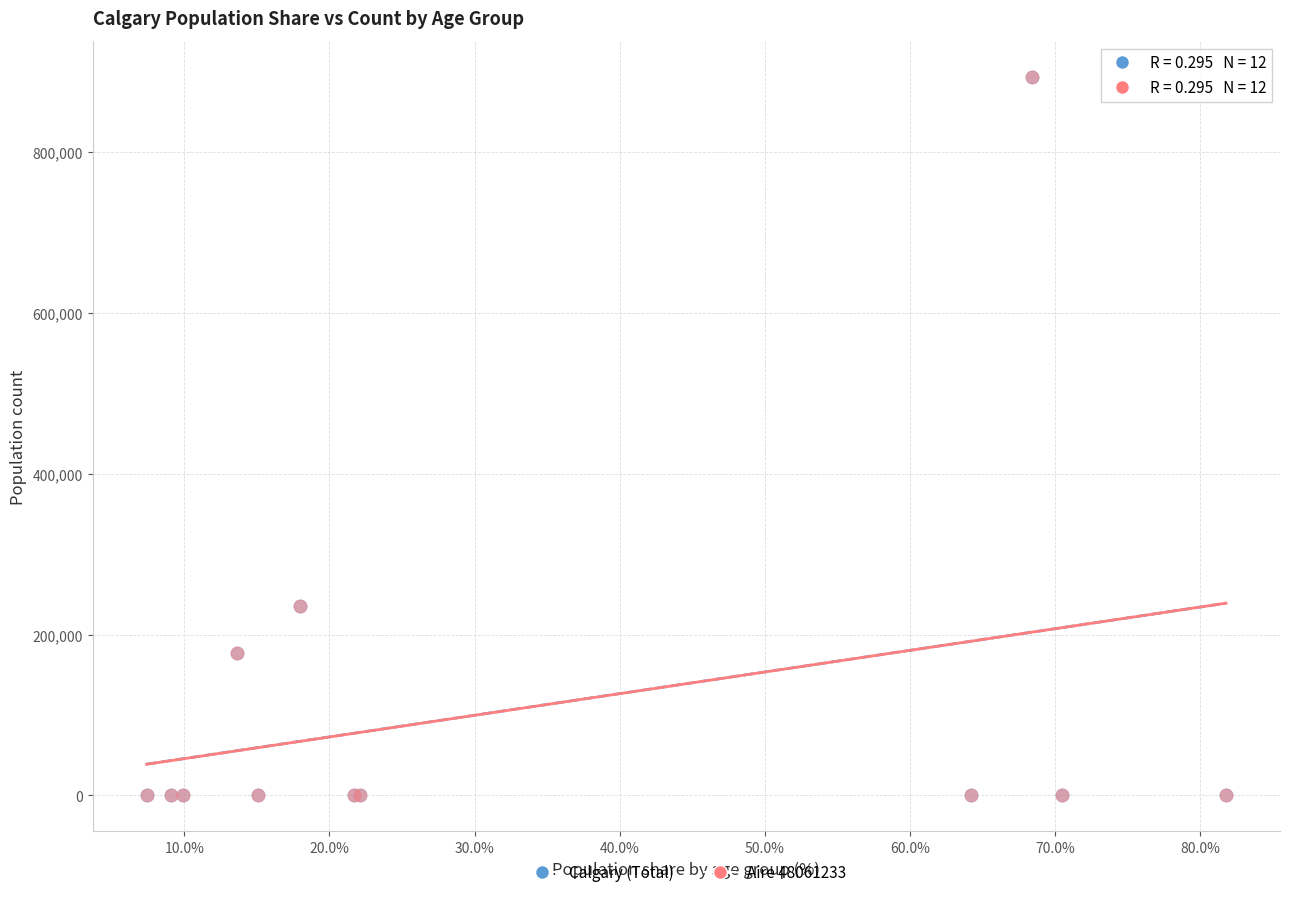

What are all the series names shown in the legend?

Calgary (Total), Aire 48061233